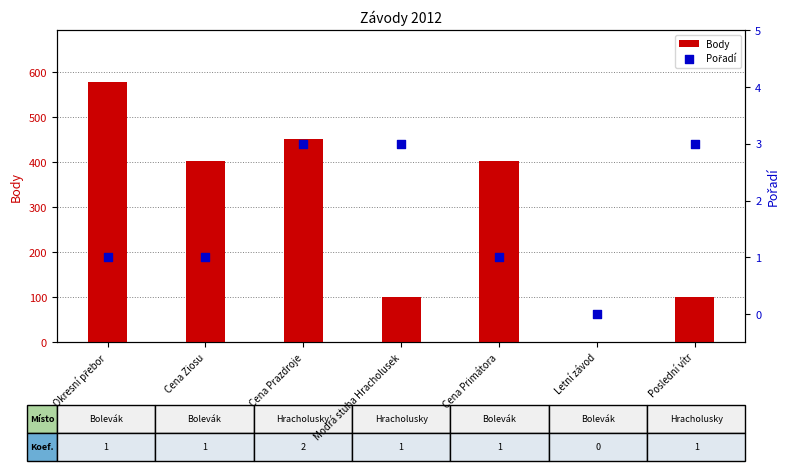

Which series has the largest Y range (max minus min)?

Body